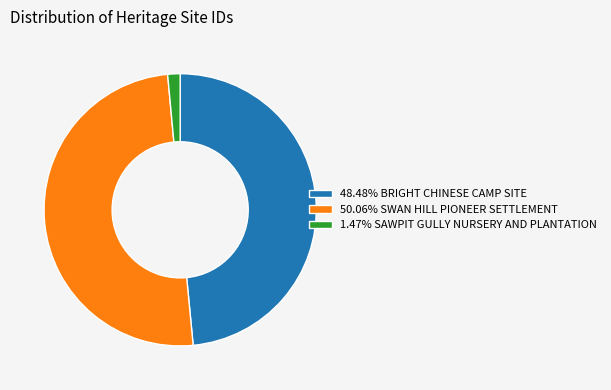

Approximately how many times larger is the value at 50.06% SWAN HILL PIONEER SETTLEMENT compared to 1.47% SAWPIT GULLY NURSERY AND PLANTATION?

34.1